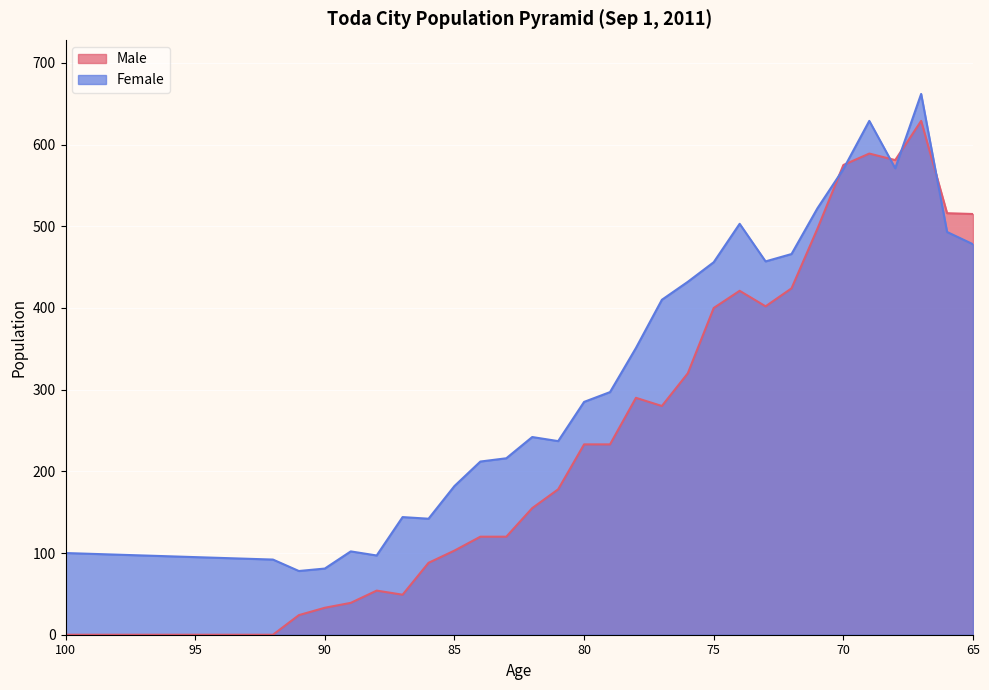

True or false: Male and Female intersect in this chart.

True